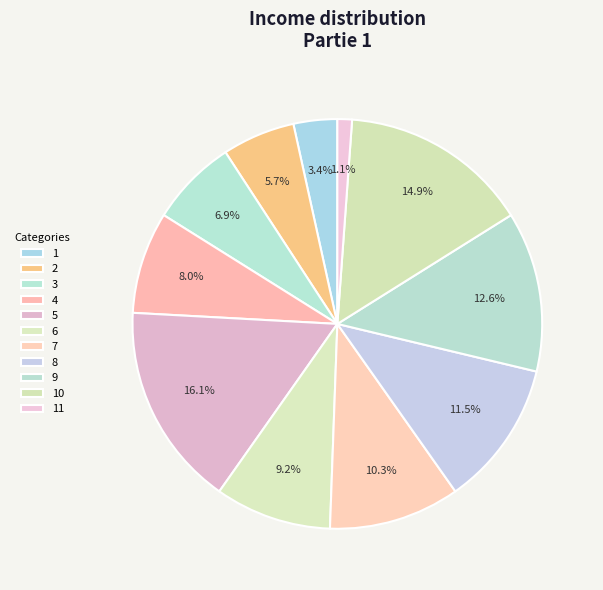

To the nearest percent, what portion does 5 represent?

16%